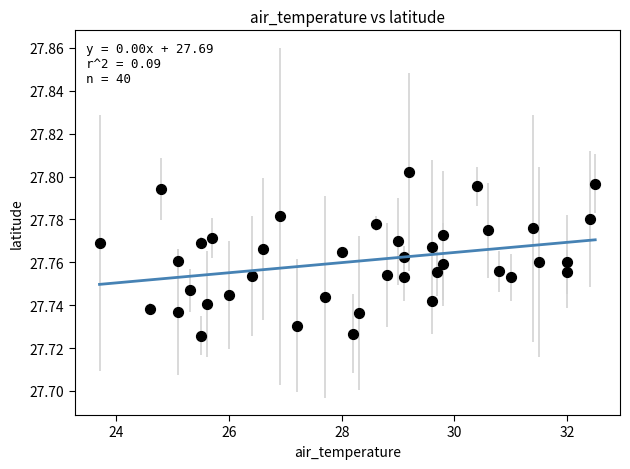

What is the range of X values (max minus min)?

8.8